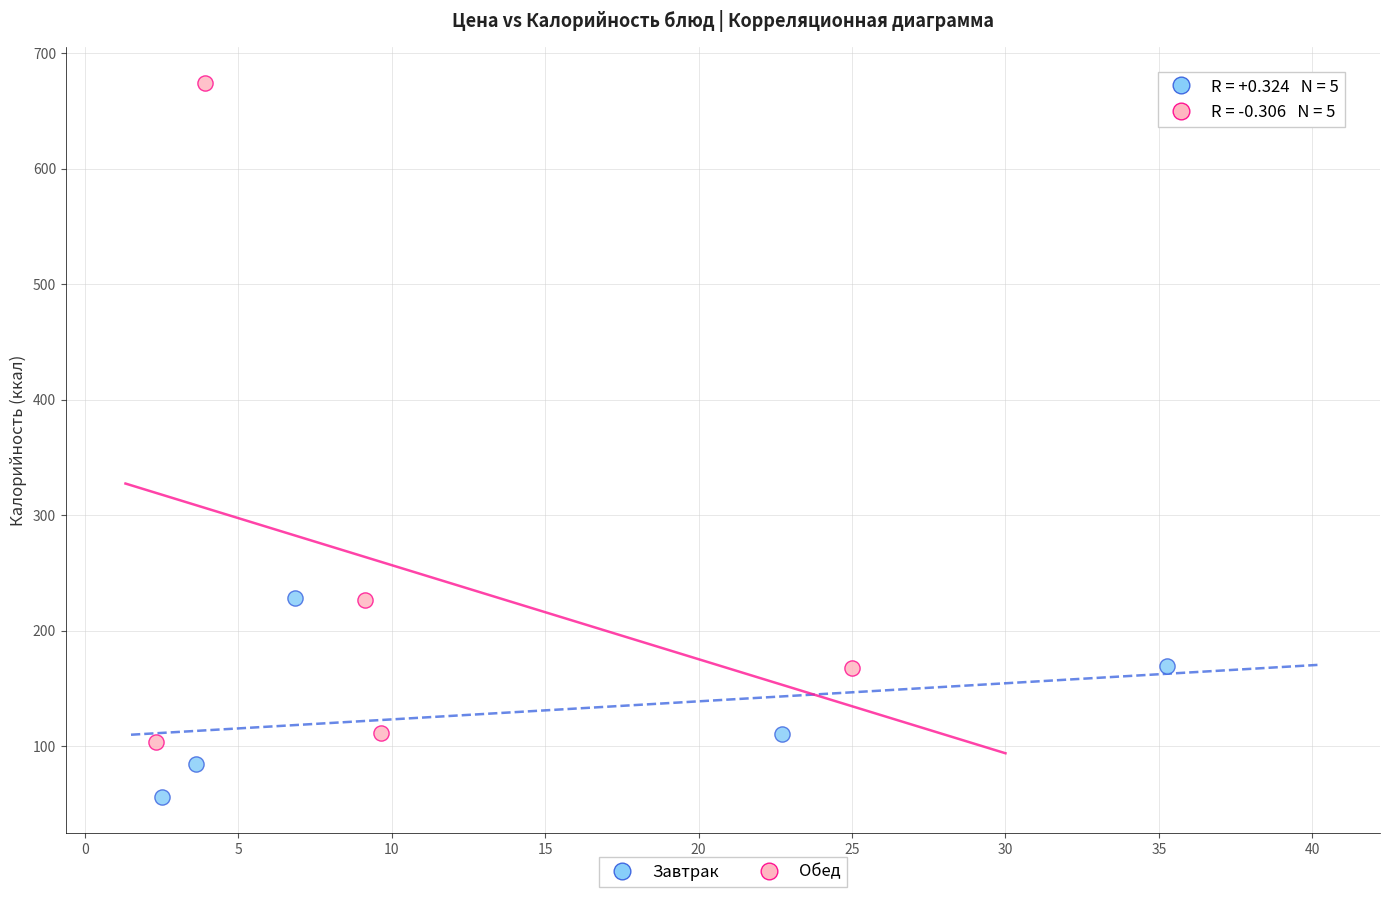

Which series reaches the minimum Y coordinate?

Завтрак